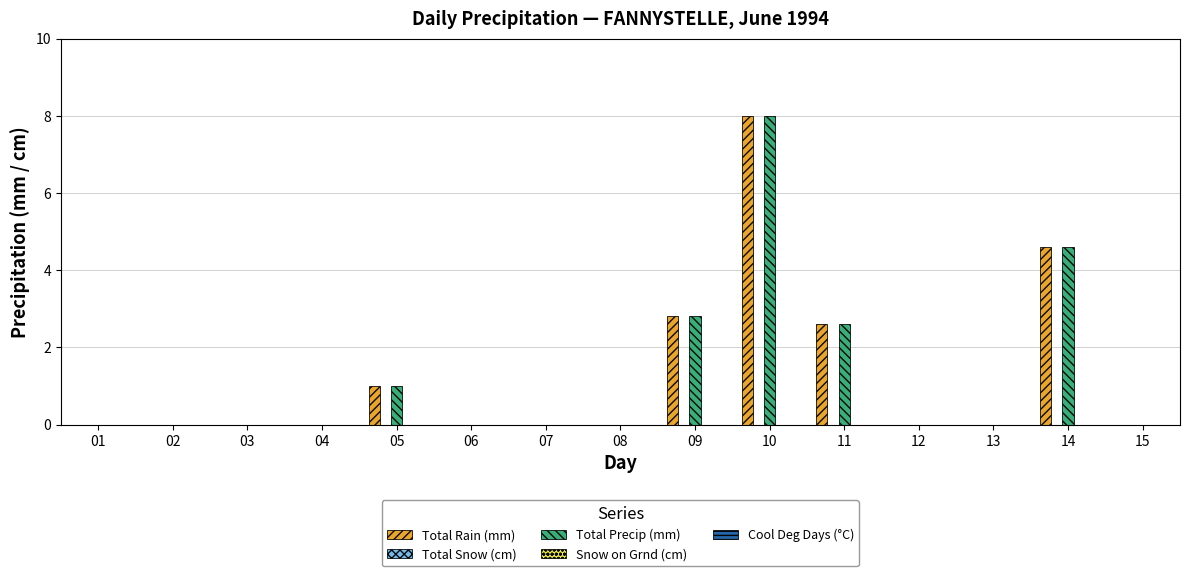

At which category is the sum across all series the highest?

10